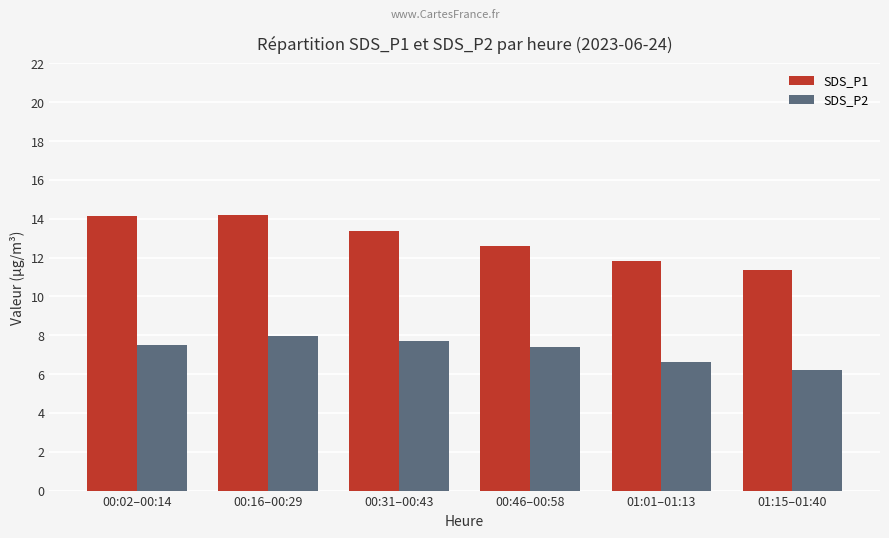

Is the value of SDS_P2 at 01:15–01:40 greater than the value of SDS_P1 at 00:02–00:14?

No